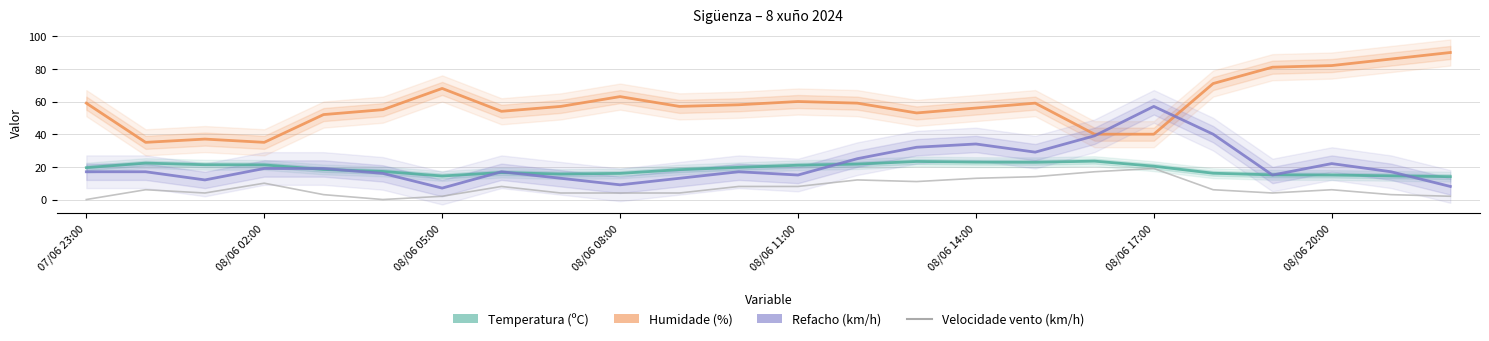

What are all the series names shown in the legend?

Temperatura (ºC), Humidade (%), Refacho (km/h), Velocidade vento (km/h)